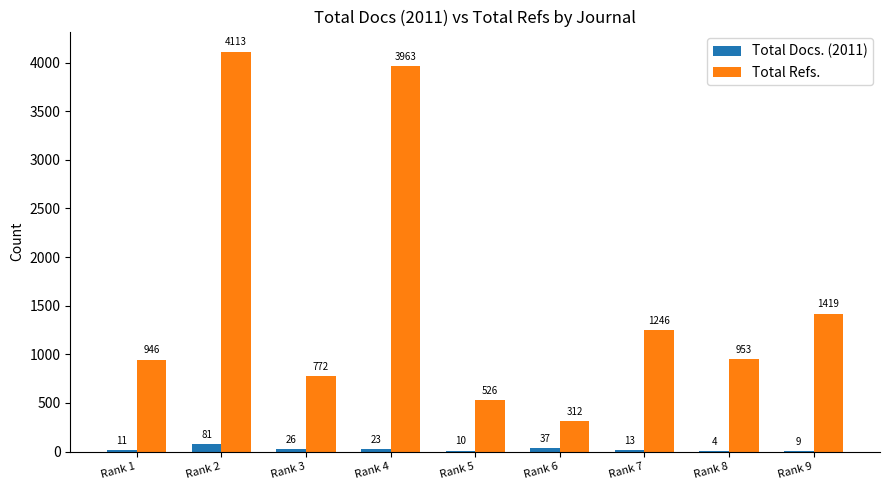

What is the sum of all Total Docs. (2011) values?

214